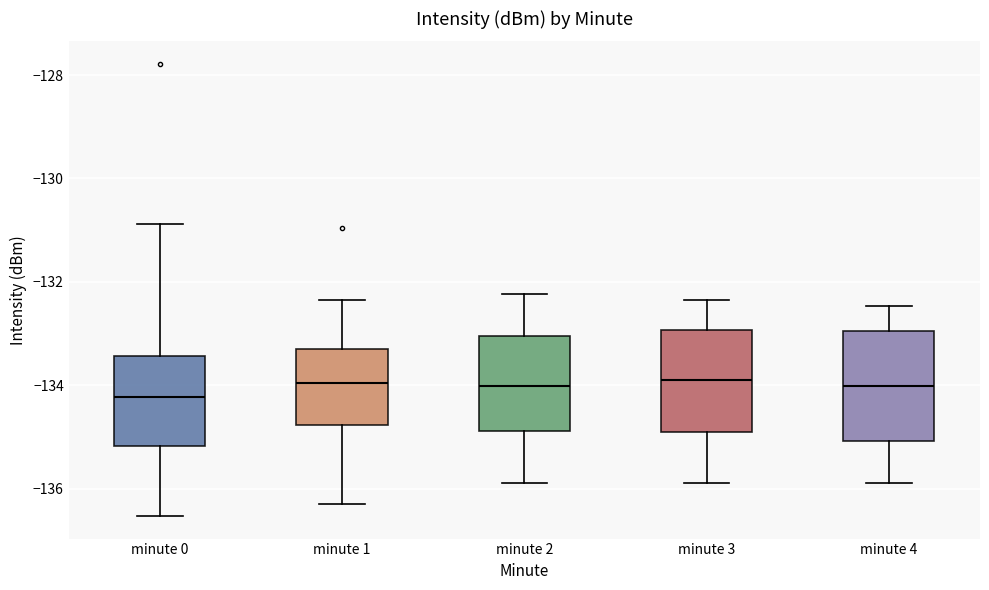

Reading left to right, read every box against the y-axis: the position of its median line, the range the box covers, and the ends of its whiskers. The values are not printed on the chart, so give them approximately, as read against the axis.

minute 0: median -134.2, box -135.2 to -133.4, whiskers -136.6 to -130.8
minute 1: median -134.0, box -134.8 to -133.2, whiskers -136.2 to -132.4
minute 2: median -134.0, box -134.8 to -133.0, whiskers -135.8 to -132.2
minute 3: median -134.0, box -135.0 to -133.0, whiskers -135.8 to -132.4
minute 4: median -134.0, box -135.0 to -133.0, whiskers -135.8 to -132.4